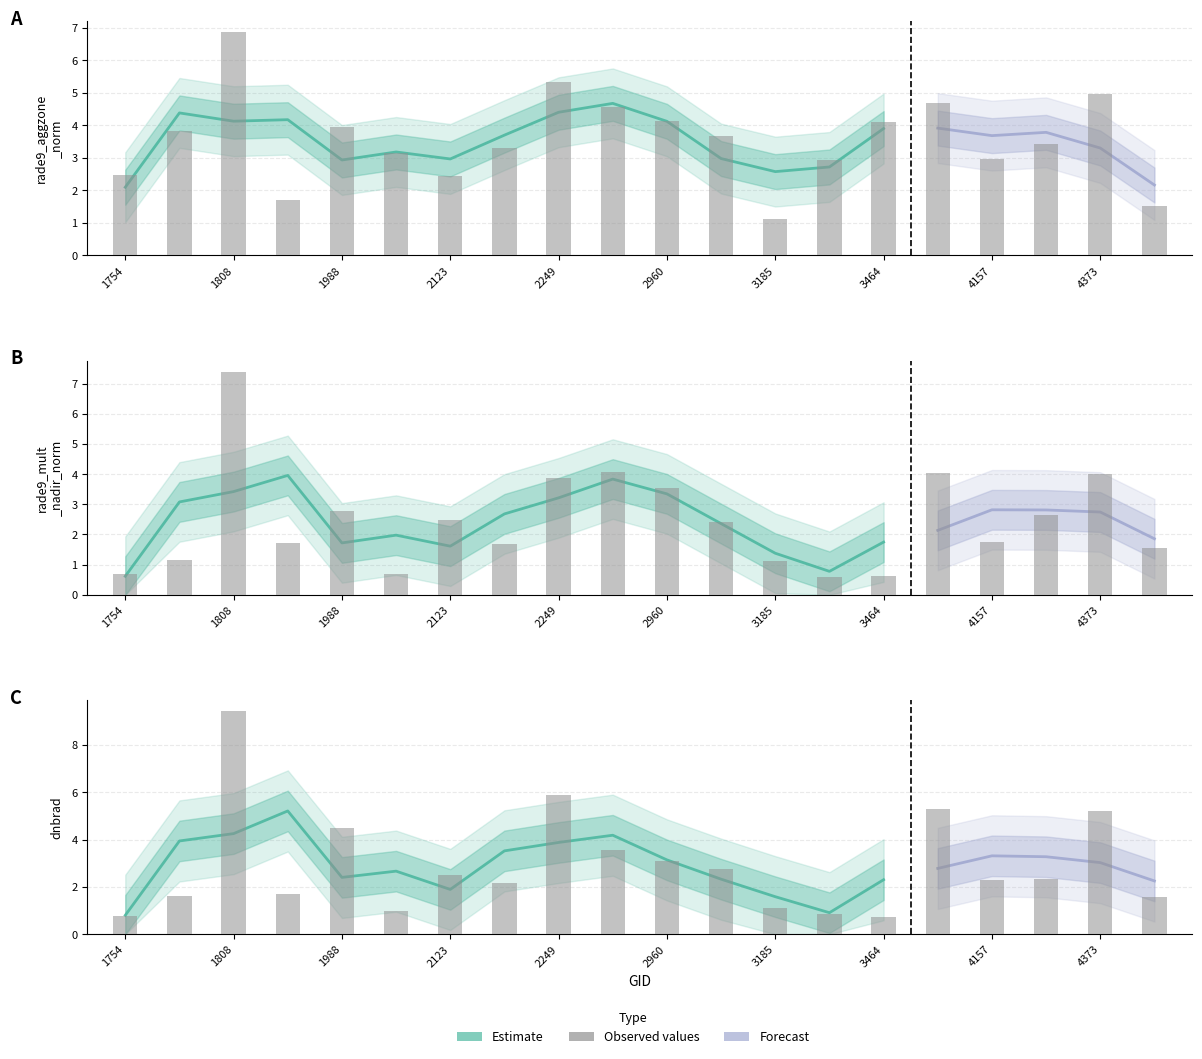

Is the value of dnbrad at 2123 greater than the value of rade9_aggzone_norm at 4157?

No